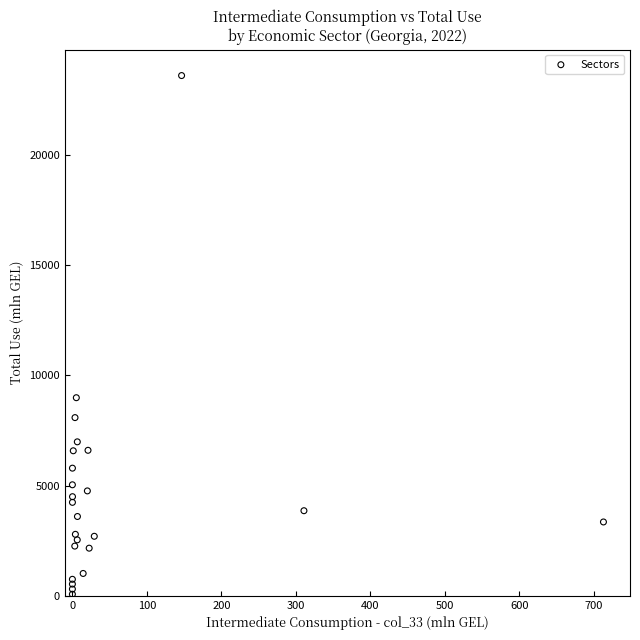

What Y value in the scatter plot is closest to 11842?

8990.9